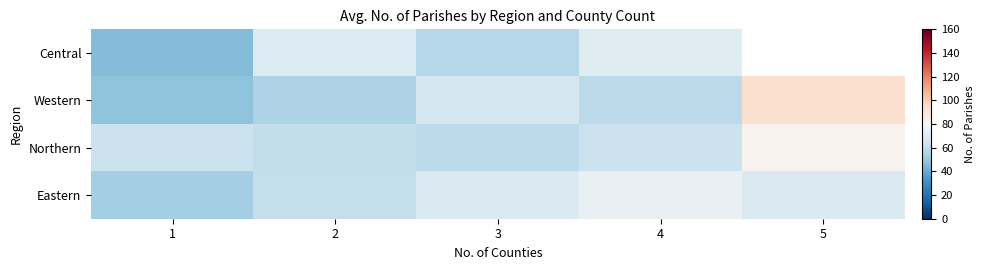

Where does the Eastern series first go above 68?

3